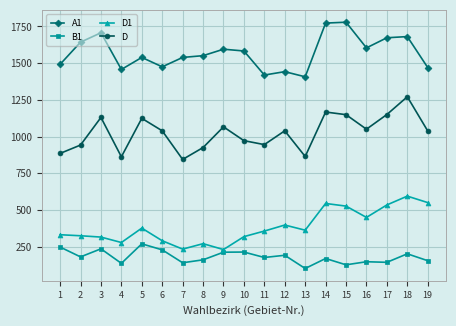

Which series has the largest total across all categories?

A1